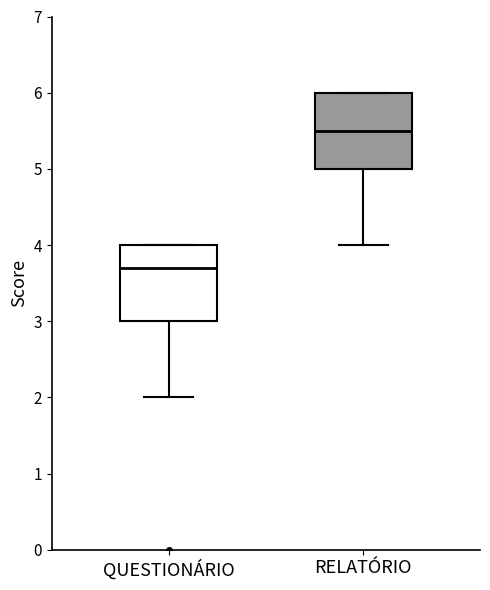

Which box's median line is the highest?

RELATÓRIO